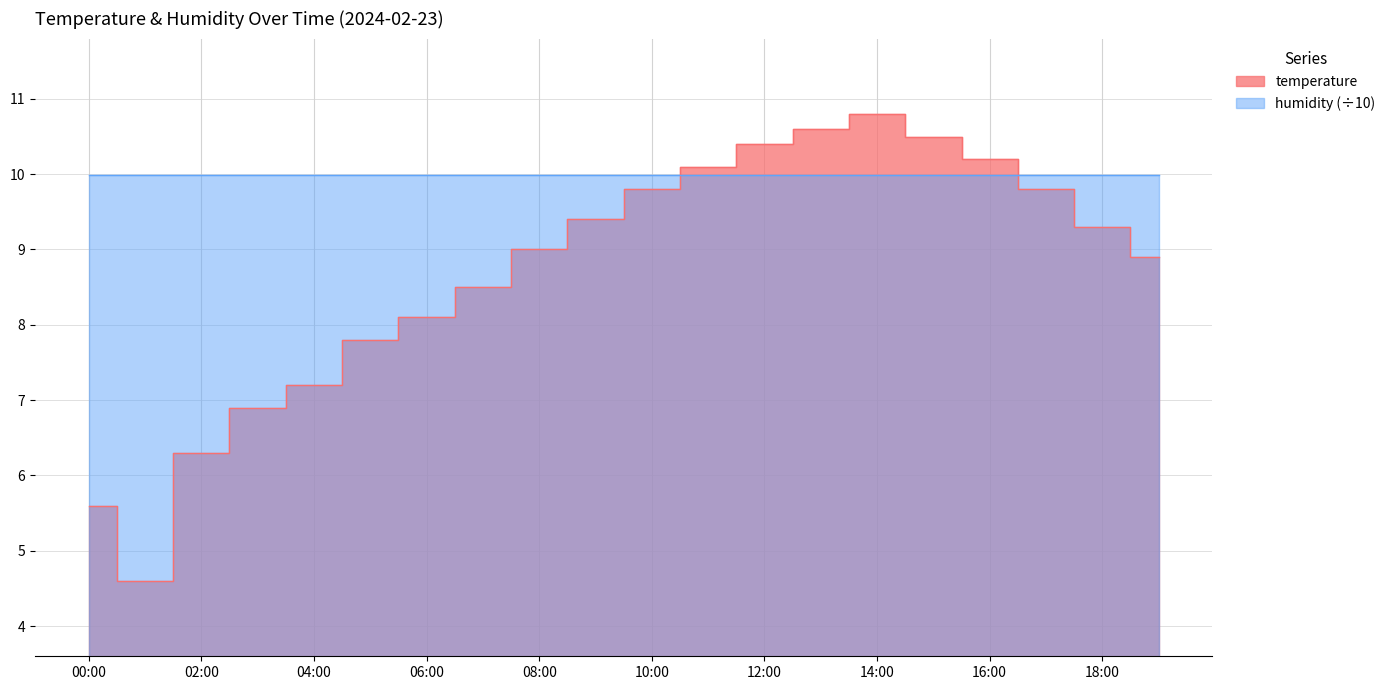

What is the maximum value shown in the chart?

10.8